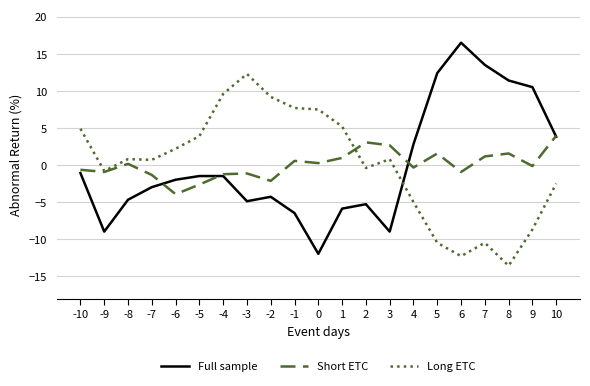

At which category does the chart reach its peak across all series?

6